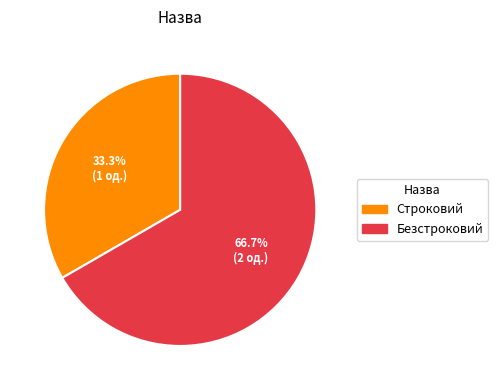

True or false: Строковий accounts for 33% of the total.

True